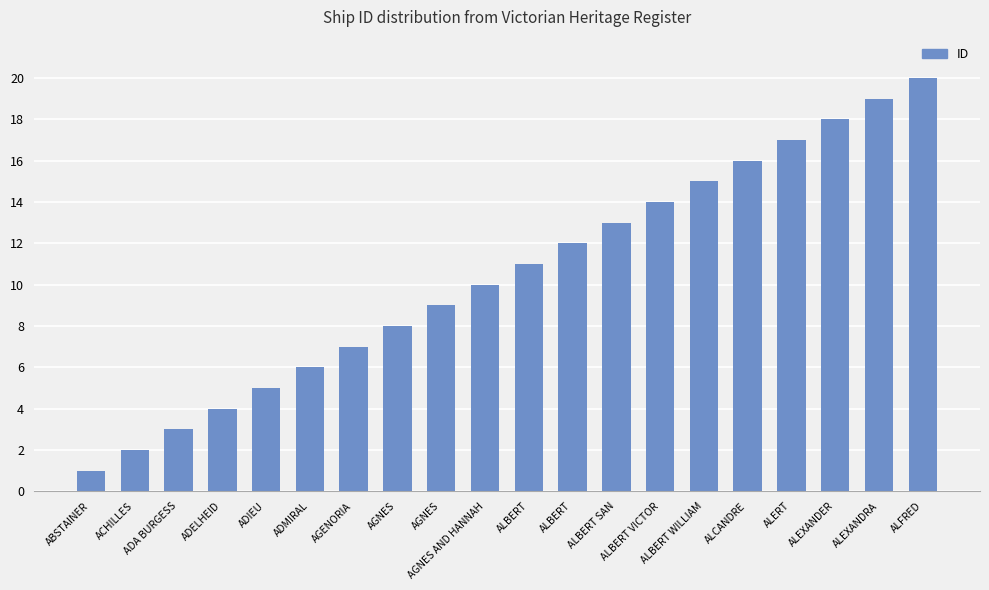

Reading left to right, extract all data points from this chart.

ABSTAINER=1	ACHILLES=2	ADA BURGESS=3	ADELHEID=4	ADIEU=5	ADMIRAL=6	AGENORIA=7	AGNES=8	AGNES=9	AGNES AND HANNAH=10	ALBERT=11	ALBERT=12	ALBERT SAN=13	ALBERT VICTOR=14	ALBERT WILLIAM=15	ALCANDRE=16	ALERT=17	ALEXANDER=18	ALEXANDRA=19	ALFRED=20